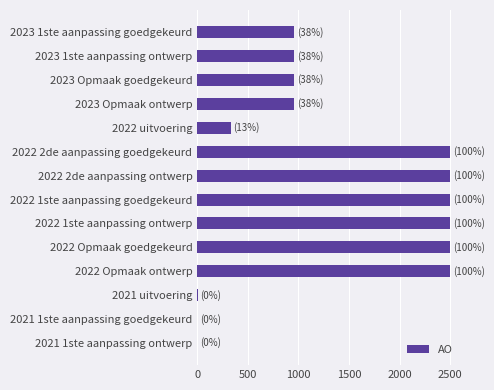

What is the sum of all values?

19177